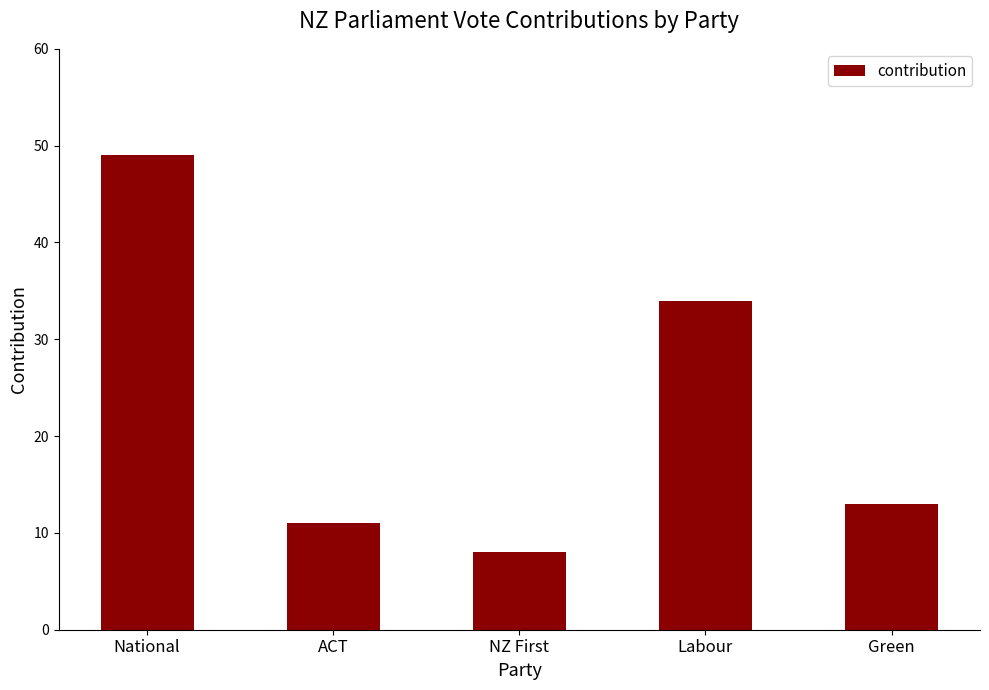

Does the chart contain stacked bars?

No